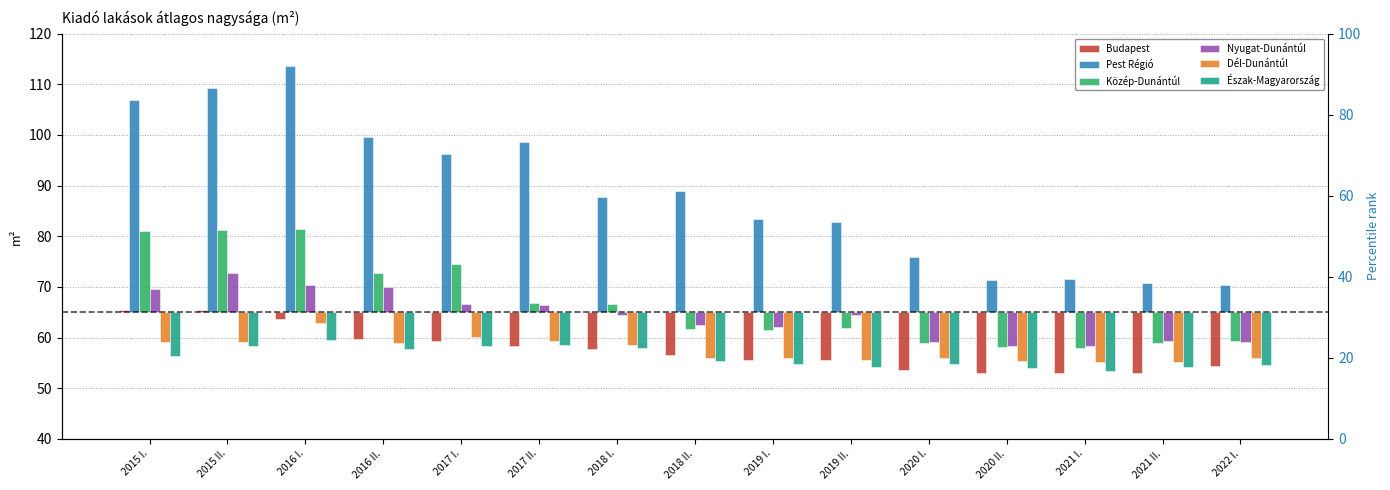

At which label does Pest Régió reach its peak?

2016 I.